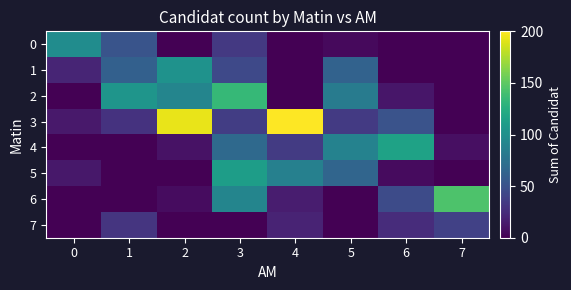

Reading right to left, list all the values displayed in this chart.

0: 7=0	6=0	5=5	4=0	3=33	2=0	1=52	0=97
1: 7=0	6=0	5=63	4=0	3=44	2=102	1=61	0=21
2: 7=0	6=12	5=83	4=0	3=134	2=91	1=104	0=0
3: 7=0	6=51	5=34	4=200	3=36	2=193	1=29	0=14
4: 7=8	6=115	5=89	4=35	3=68	2=10	1=0	0=0
5: 7=0	6=6	5=65	4=87	3=111	2=0	1=0	0=13
6: 7=144	6=46	5=0	4=16	3=91	2=7	1=0	0=0
7: 7=39	6=25	5=0	4=20	3=0	2=0	1=31	0=0